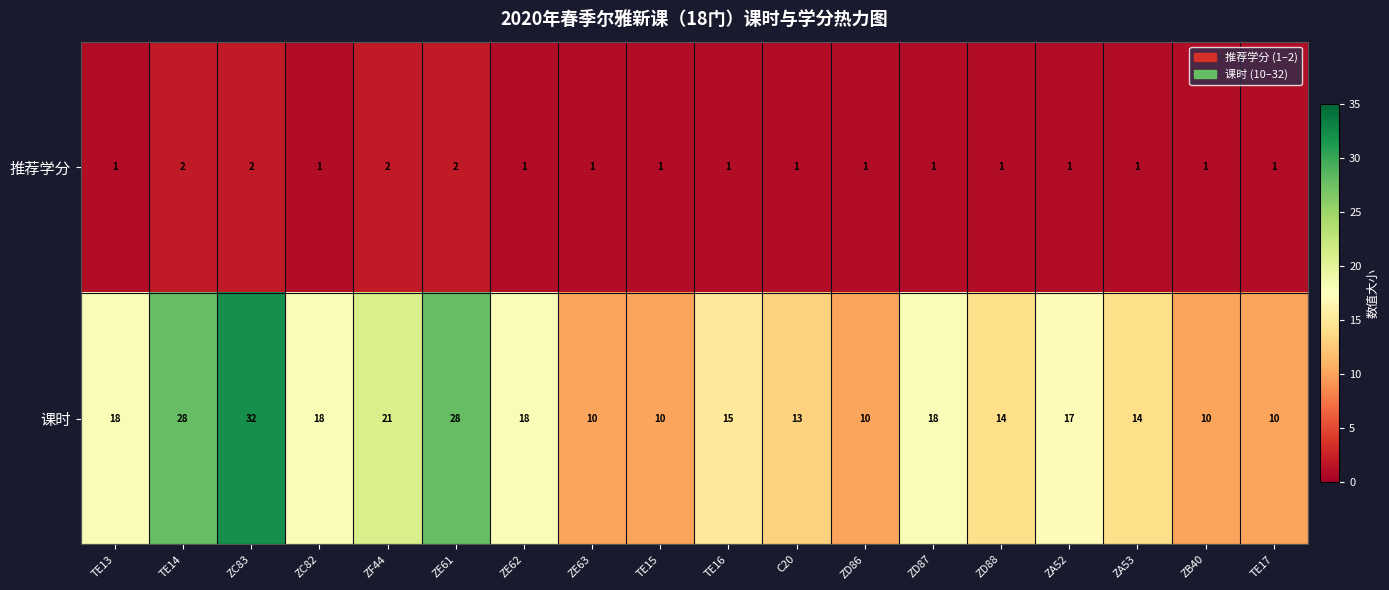

At TE15, list the series in order from largest to smallest.

课时, 推荐学分